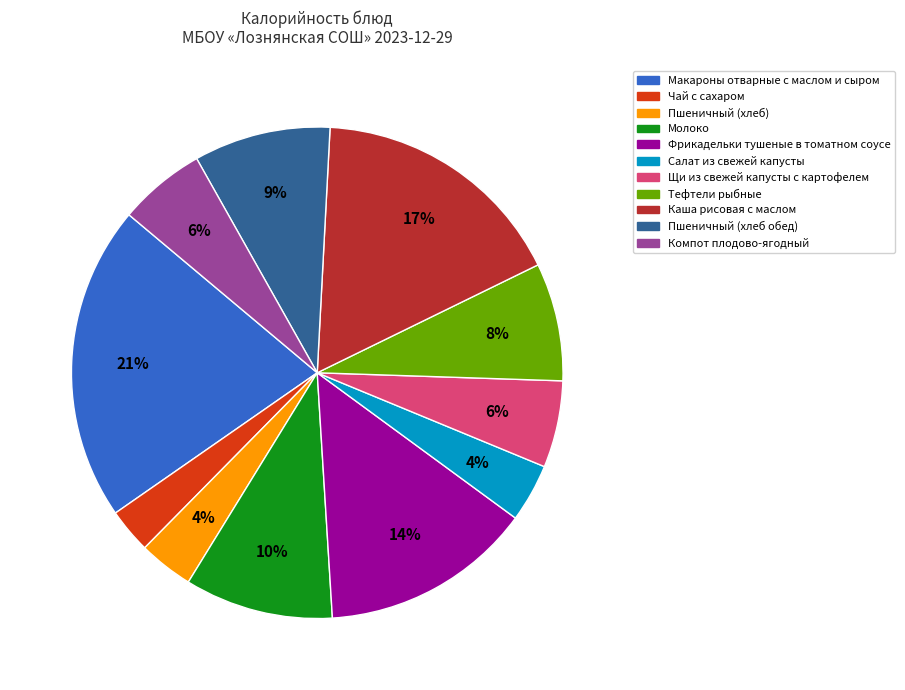

Which has a higher value, Щи из свежей капусты с картофелем or Фрикадельки тушеные в томатном соусе?

Фрикадельки тушеные в томатном соусе